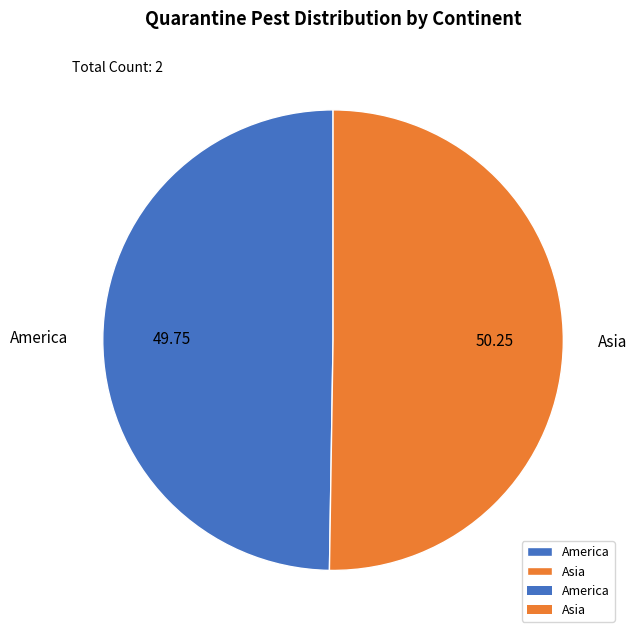

Does any single category account for the majority?

Yes